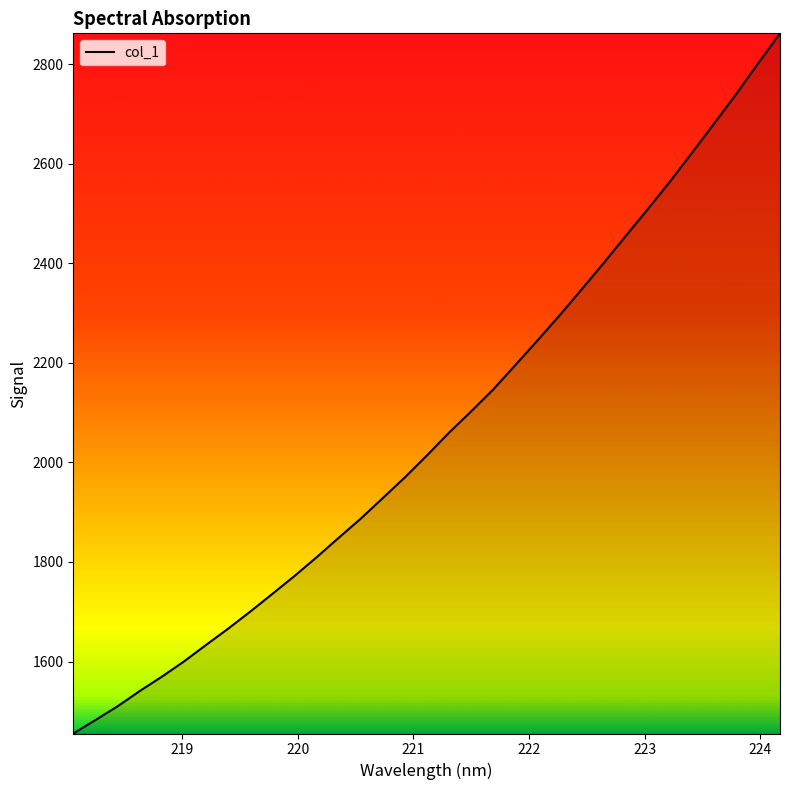

Does the chart display data point markers on the line(s)?

No